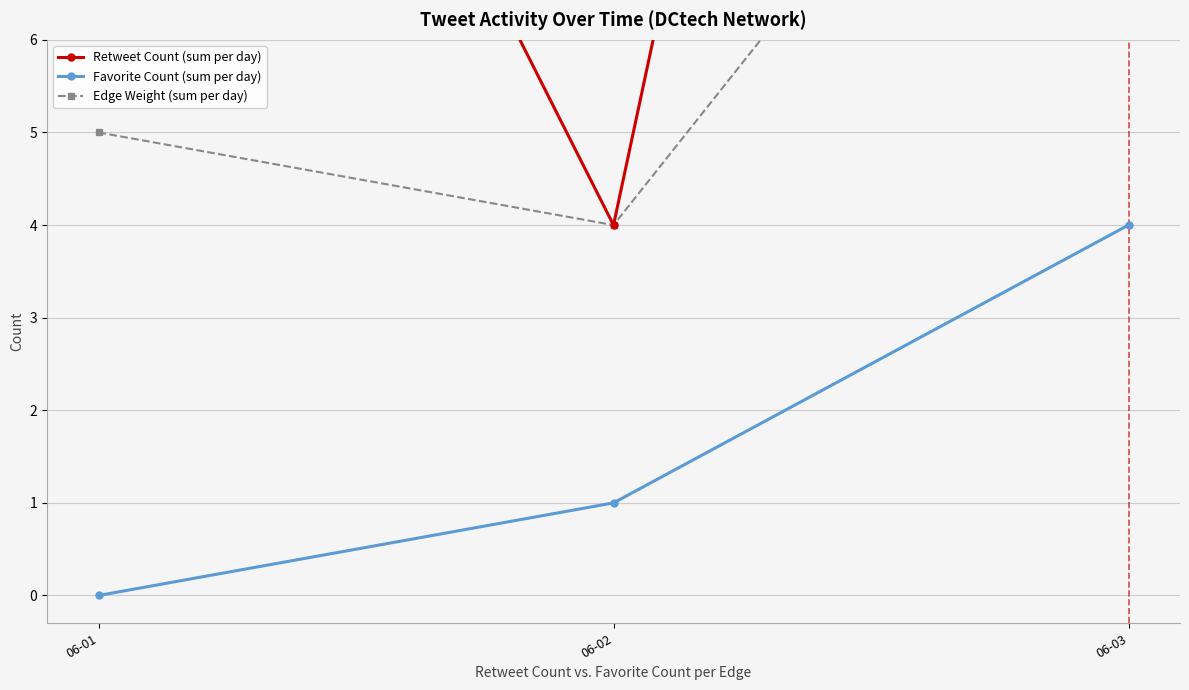

Which category has the lowest value in the Favorite Count (sum per day) series?

06-01